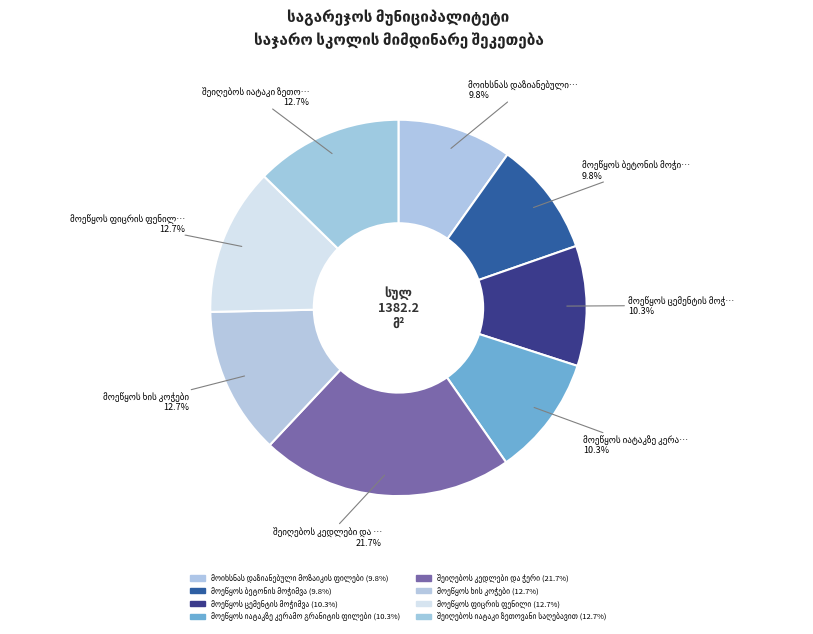

Is მოიხსნას დაზიანებული მოზაიკის ფილები the majority of the pie?

No